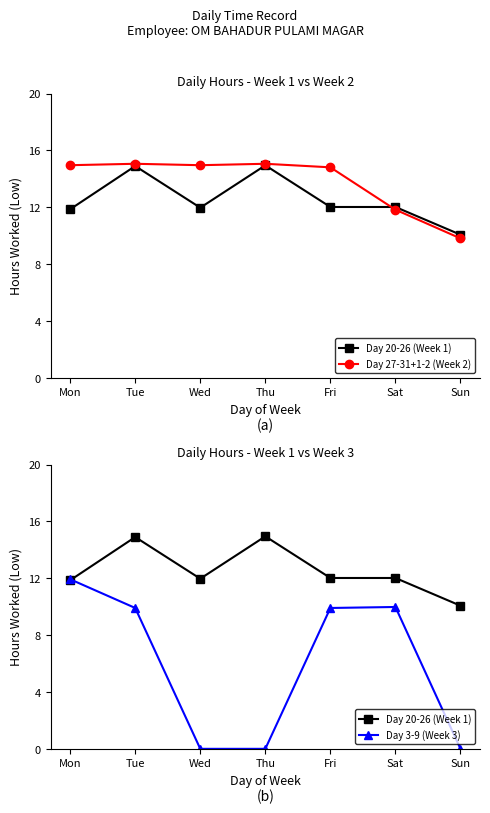

Rank the categories by Day 27-31+1-2 (Week 2) value from lowest to highest.

Sun, Sat, Fri, Mon, Wed, Tue, Thu